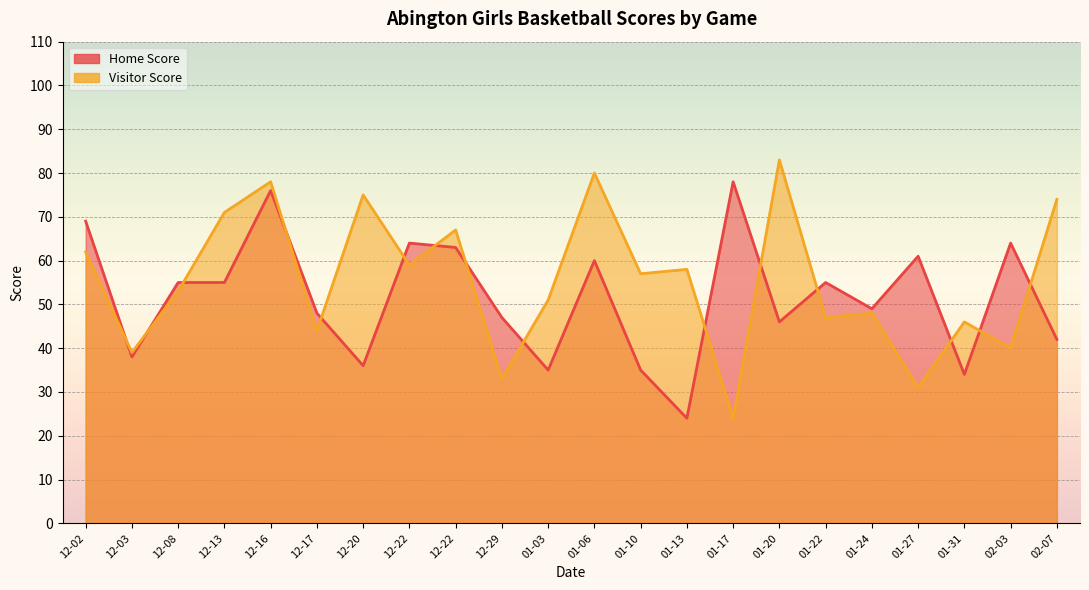

What is the difference between the maximum and minimum values in the Visitor Score series?

59